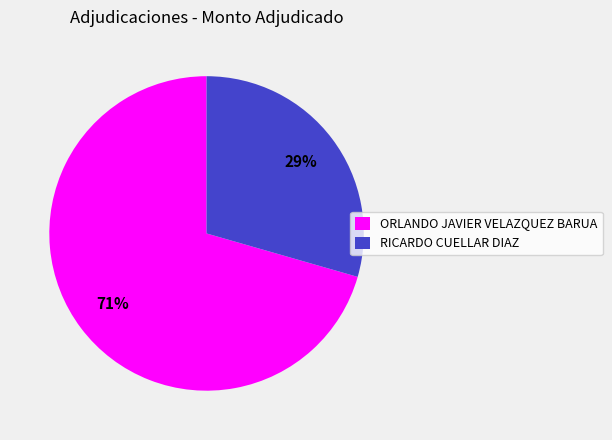

How many slices are in this pie chart?

2